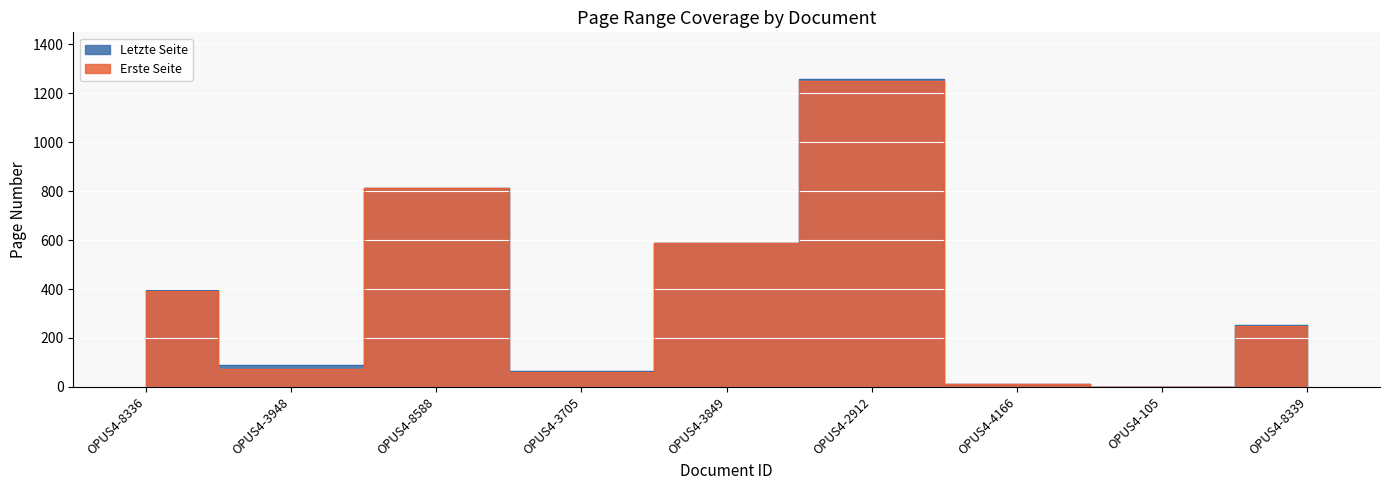

True or false: Letzte Seite has a value of 590 at OPUS4-3849.

True